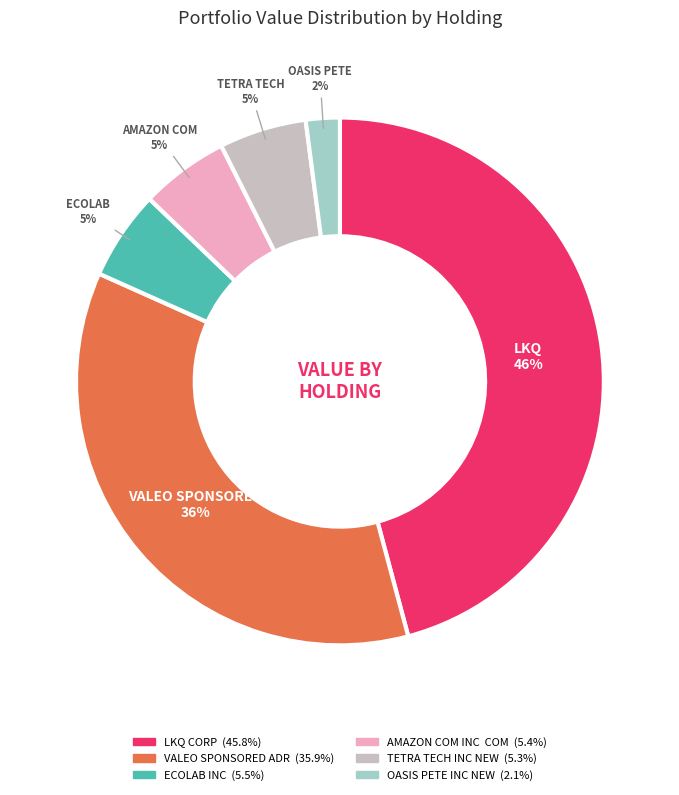

What is the ratio of the value at OASIS PETE INC NEW to the value at AMAZON COM INC COM?

0.4